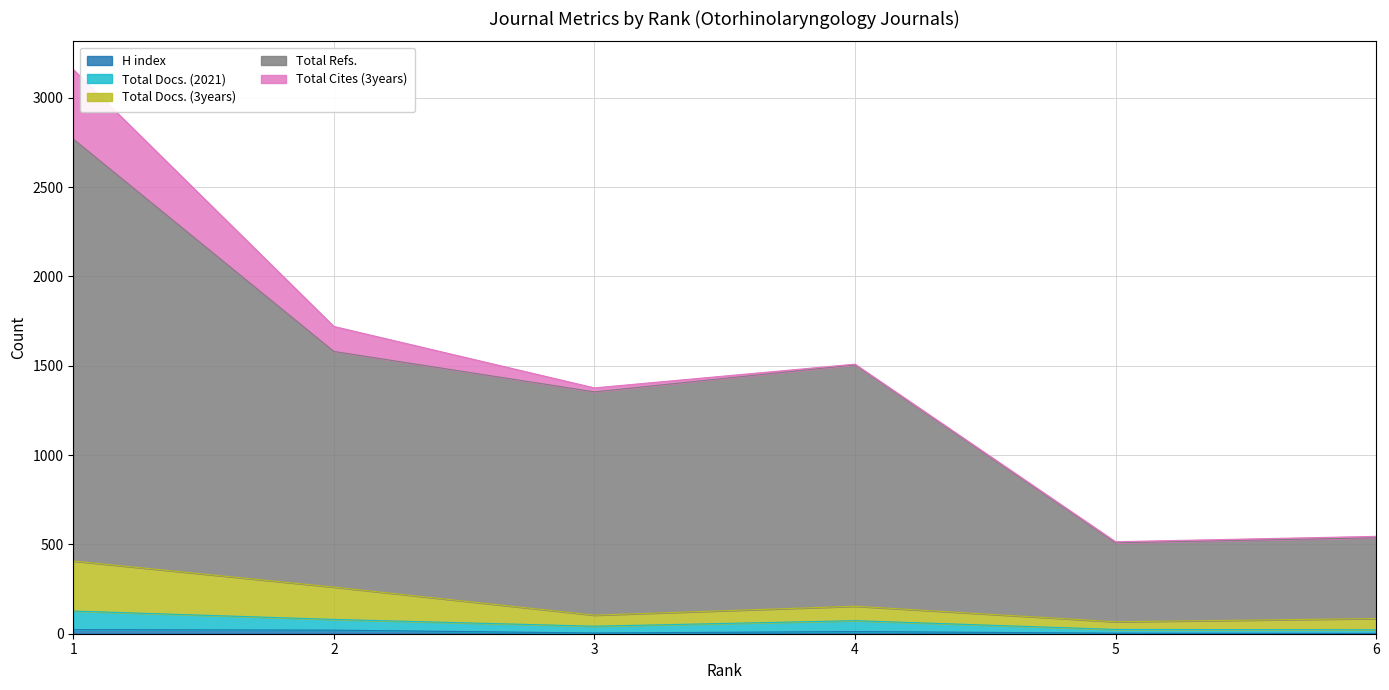

True or false: Total Docs. (2021) and Total Docs. (3years) intersect in this chart.

False